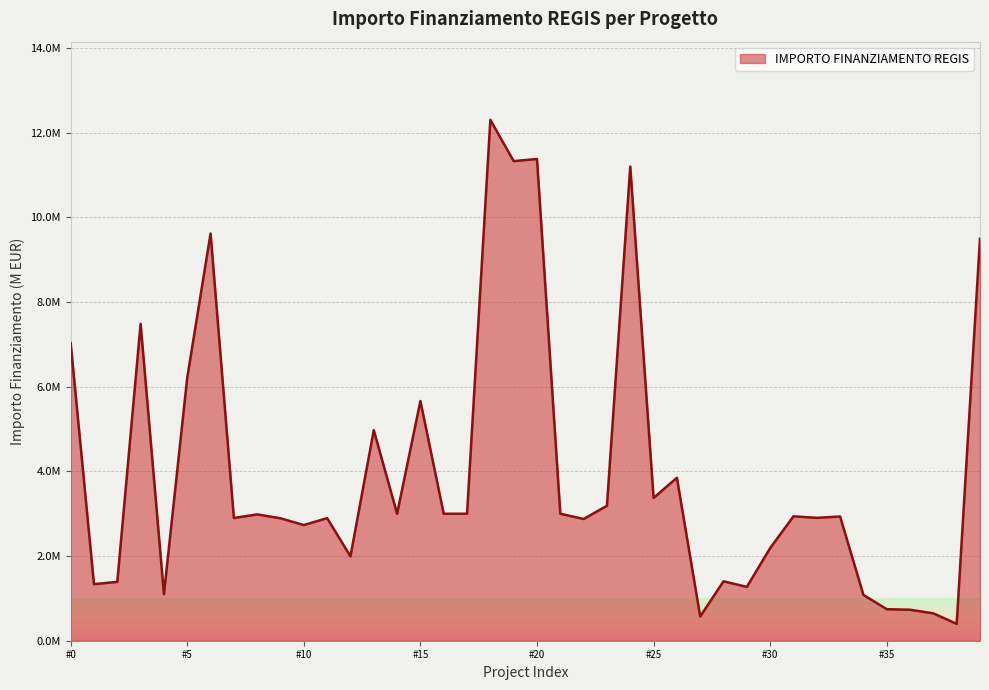

What is the value of the 38th point from the left?

0.6